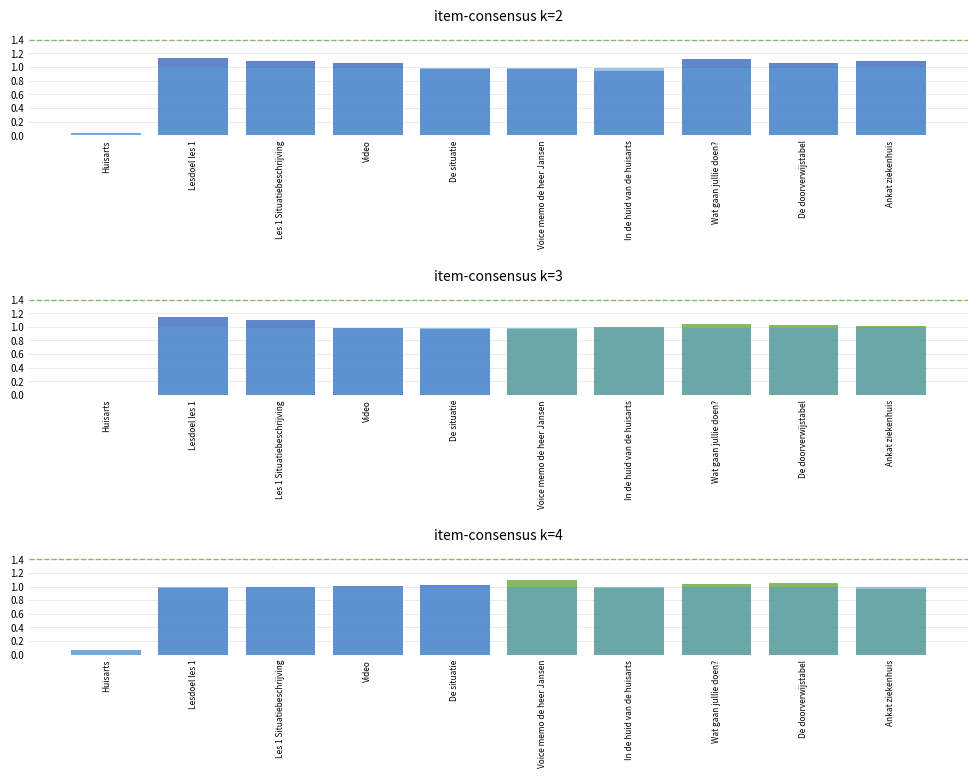

At which label is layer2 closest to 0?

Huisarts